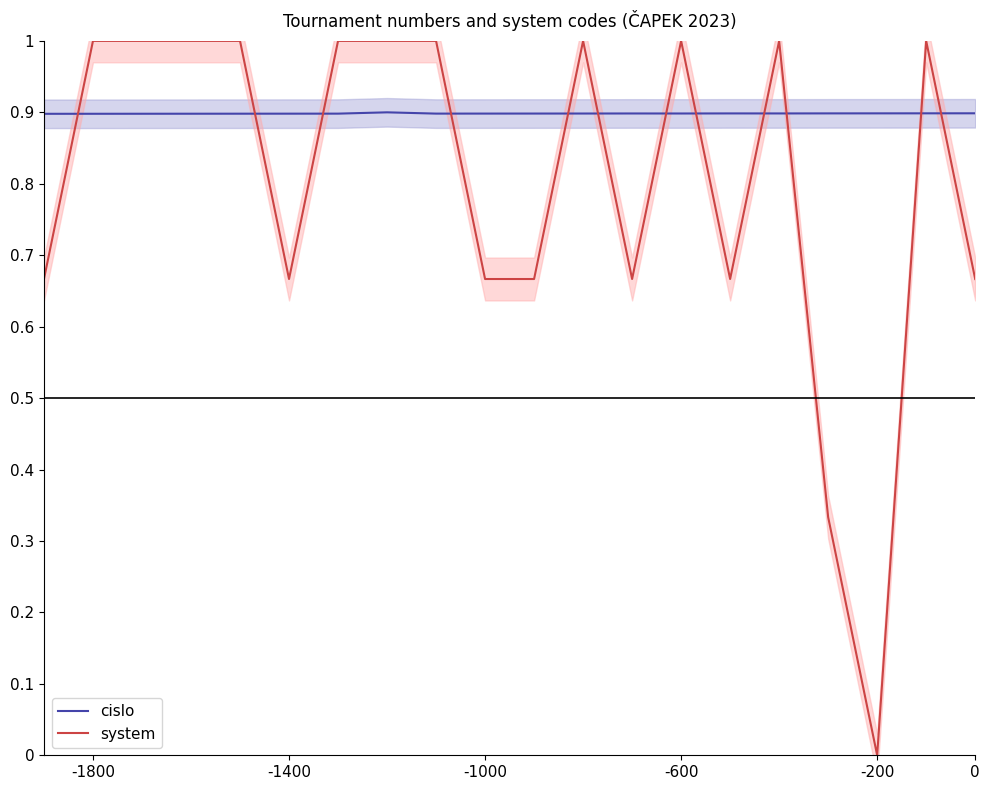

True or false: cislo and system cross at least once.

True